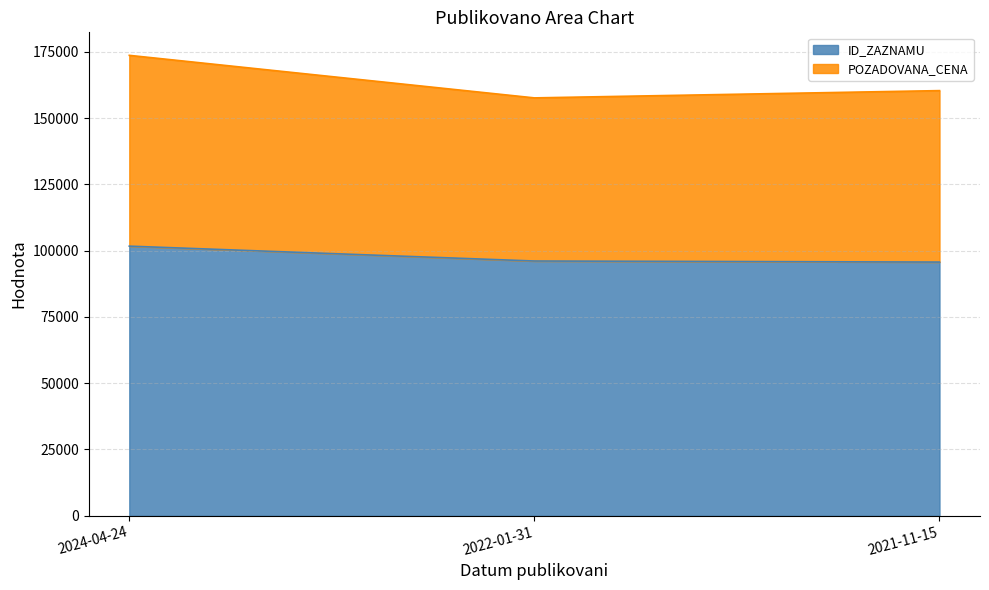

Where does the ID_ZAZNAMU series first go above 96104?

2024-04-24